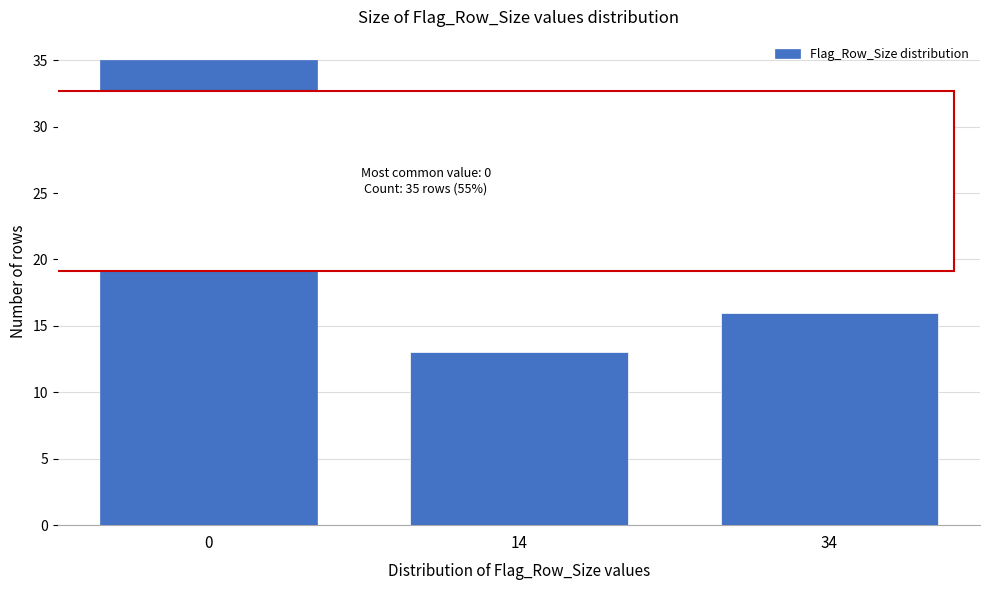

Reading left to right, extract all data points from this chart.

0=35	14=13	34=16